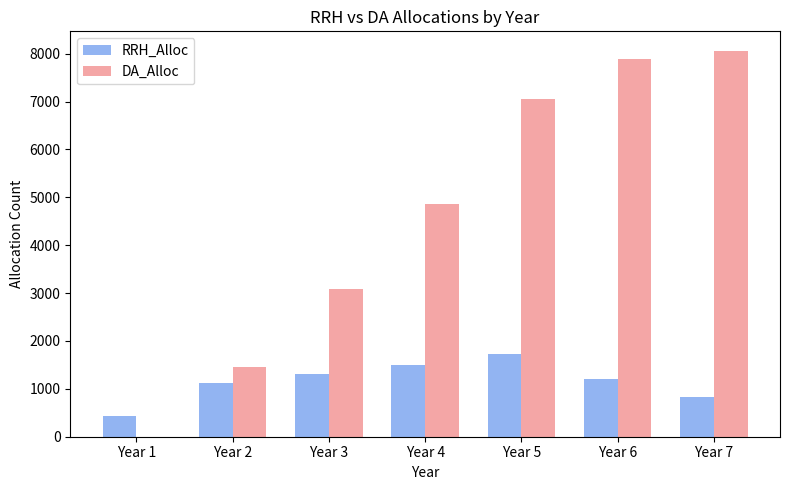

What is the spread (max minus min) of values at Year 4?

3381